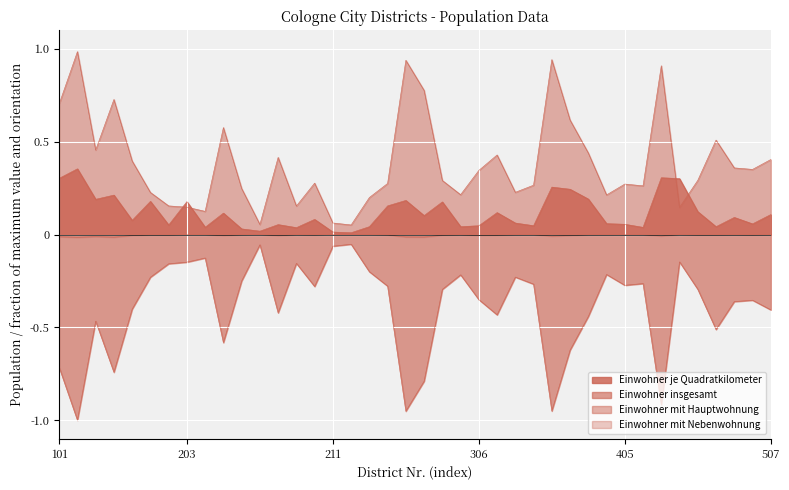

What is the difference between the Einwohner mit Hauptwohnung values at 308 and 203?

0.1